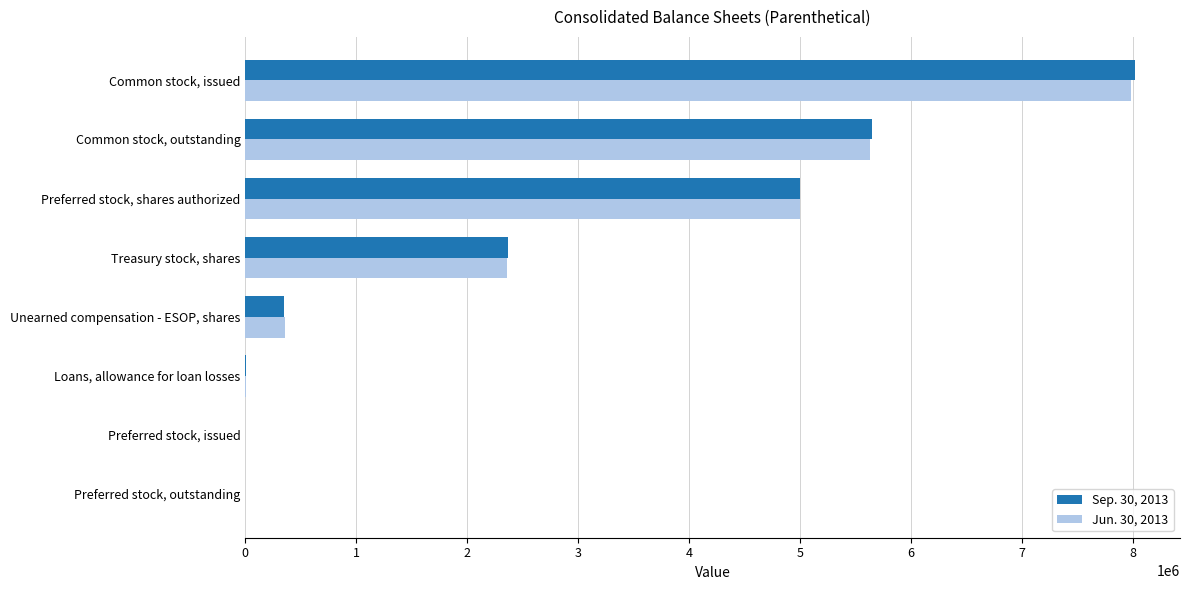

True or false: Jun. 30, 2013 has a value of 8866744 at Preferred stock, shares authorized.

False